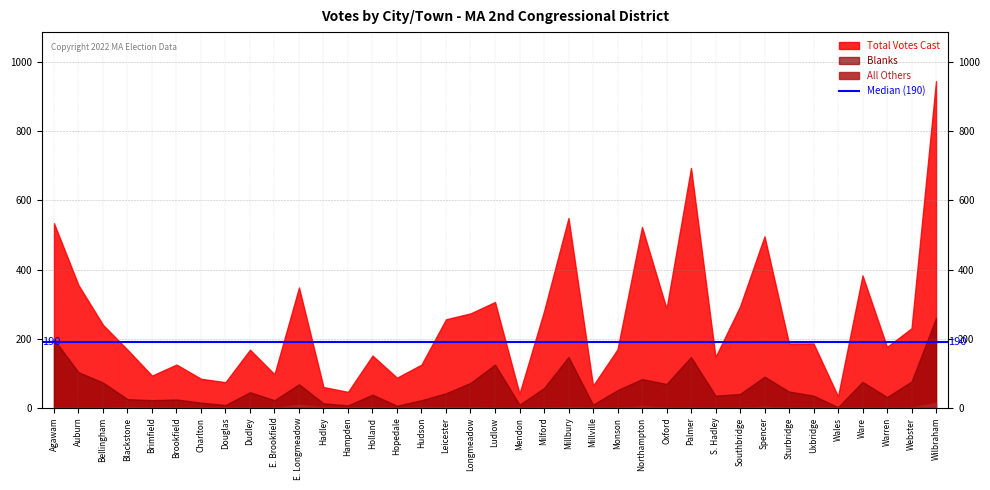

Where is Total Votes Cast nearest to the value 489?

Spencer